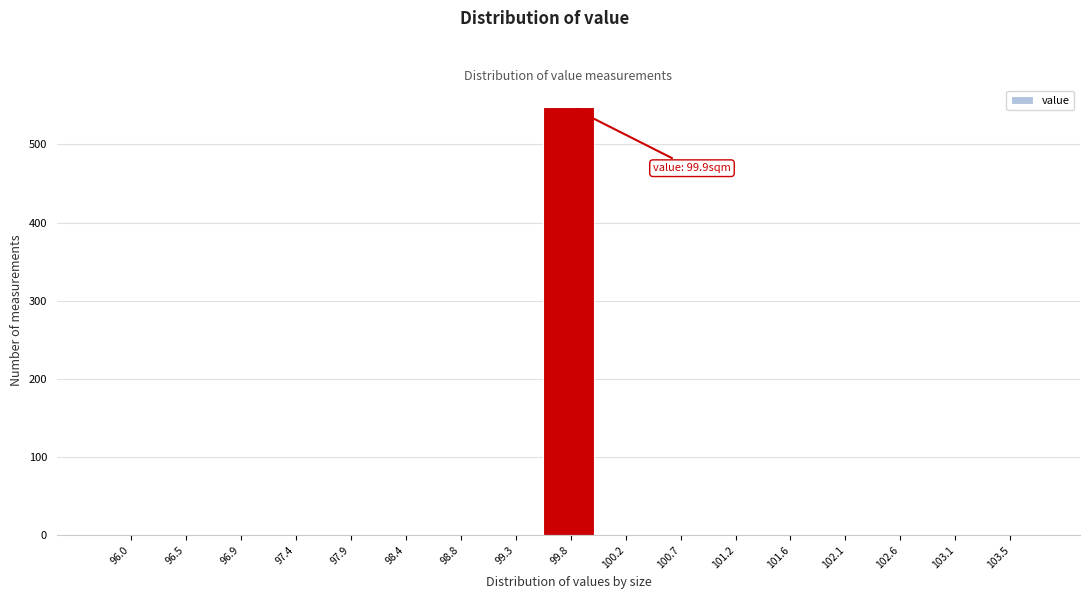

Reading left to right, list all the values displayed in this chart.

96.0=0	96.5=0	96.9=0	97.4=0	97.9=0	98.4=0	98.8=0	99.3=0	99.8=548	100.2=0	100.7=0	101.2=0	101.6=0	102.1=0	102.6=0	103.1=0	103.5=0